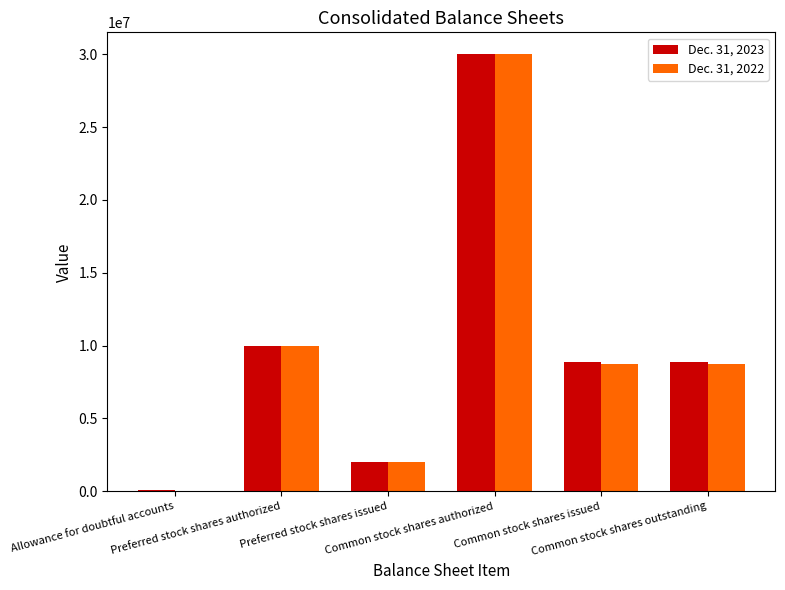

What is the average value of the Dec. 31, 2023 series?

9985586